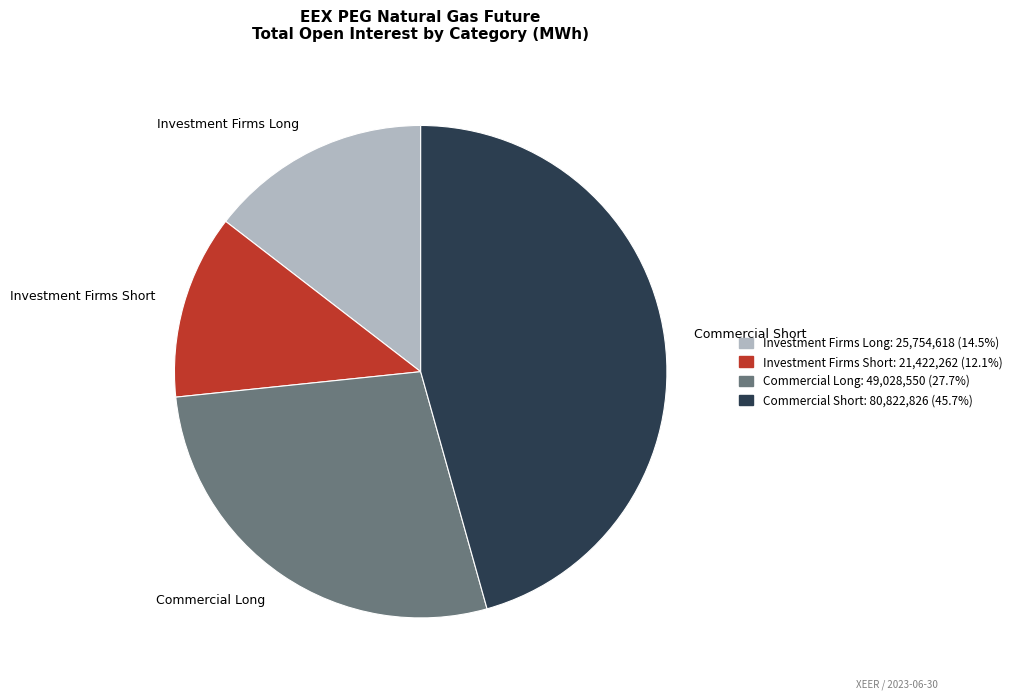

Rank the categories by value from highest to lowest.

Commercial Short, Commercial Long, Investment Firms Long, Investment Firms Short